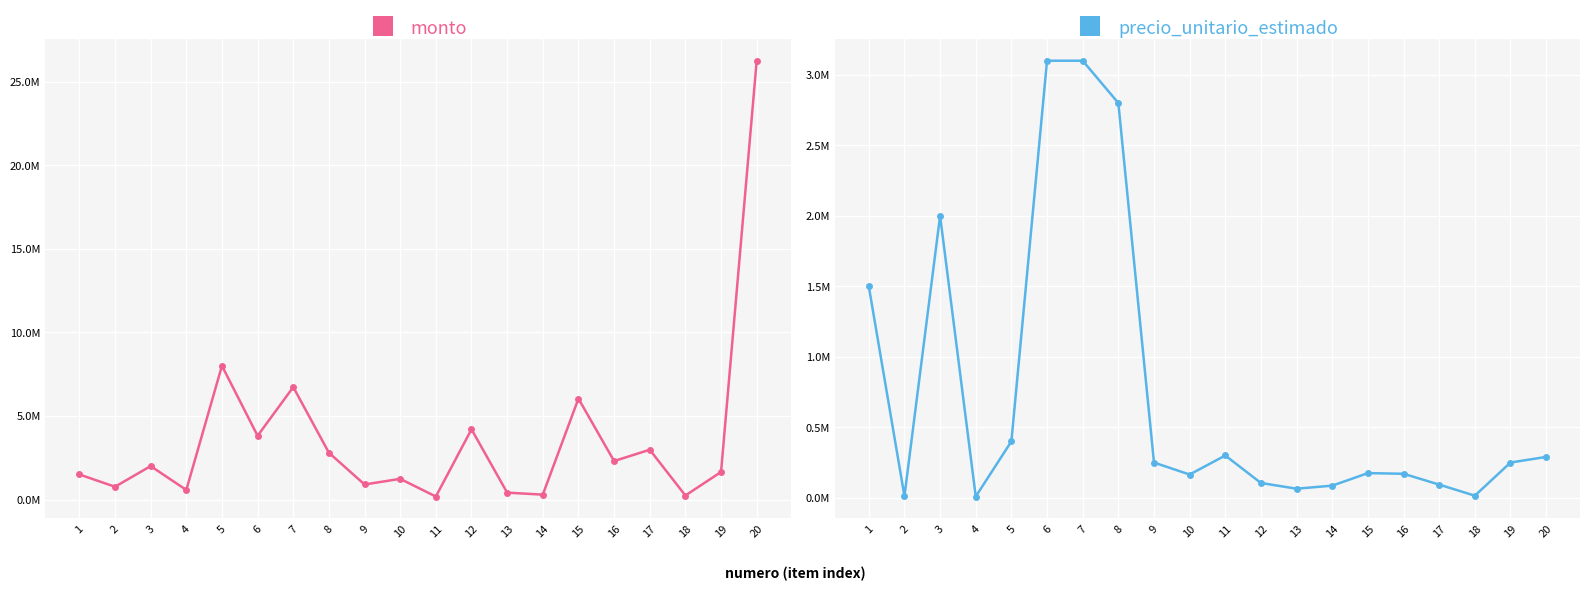

Where is monto nearest to the value 13212500?

5